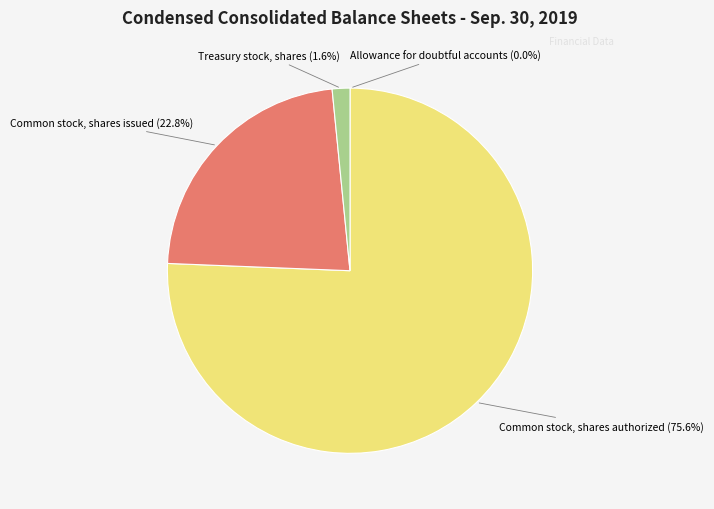

The Common stock, shares authorized slice represents 88% of the pie. True or false?

False